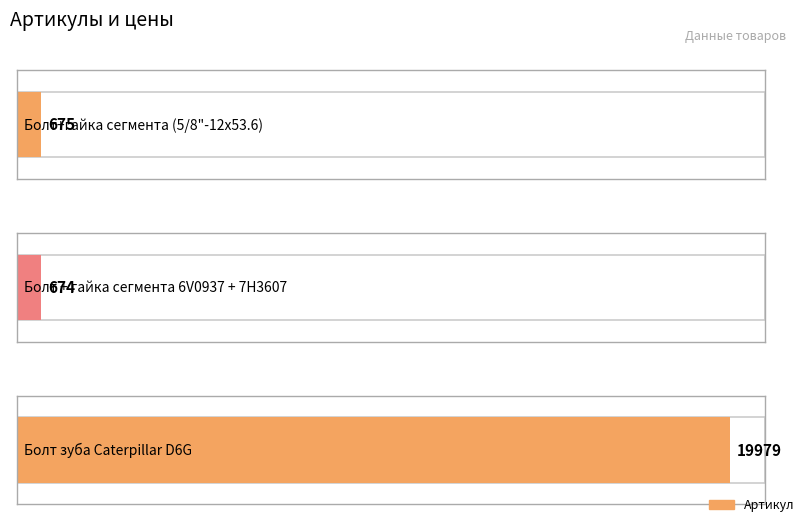

What is the value of the 3rd bar from the left?

19979